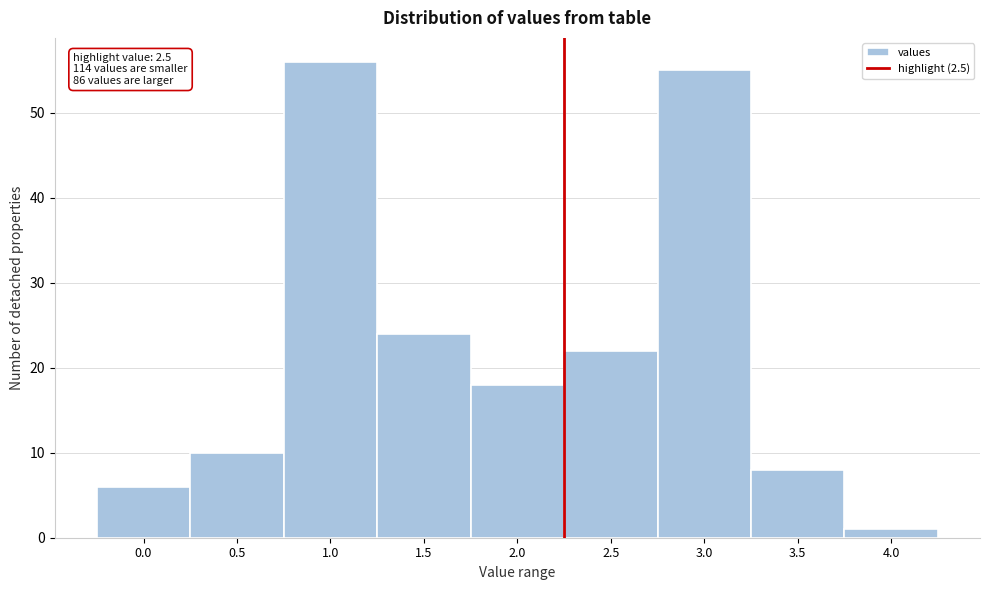

Reading left to right, transcribe all the data shown in this chart.

6	10	56	24	18	22	55	8	1